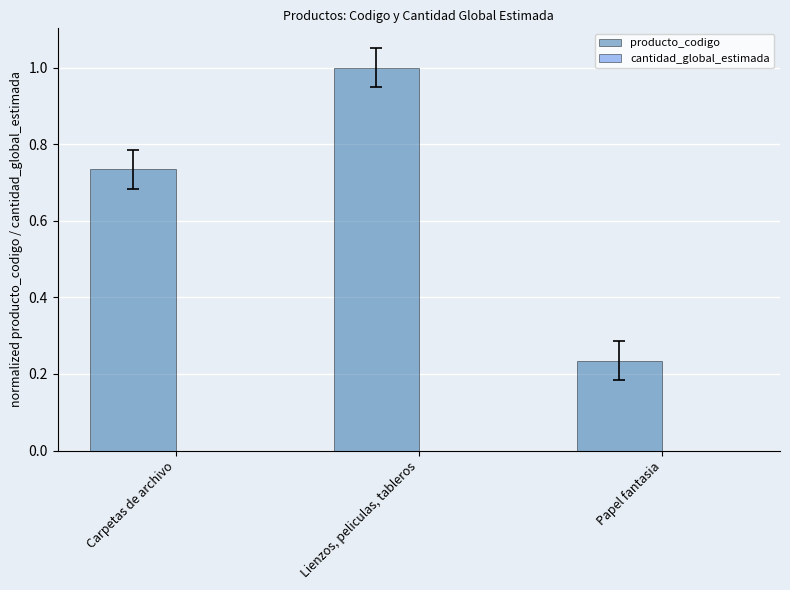

Which label corresponds to the largest value in the chart?

Lienzos, peliculas, tableros